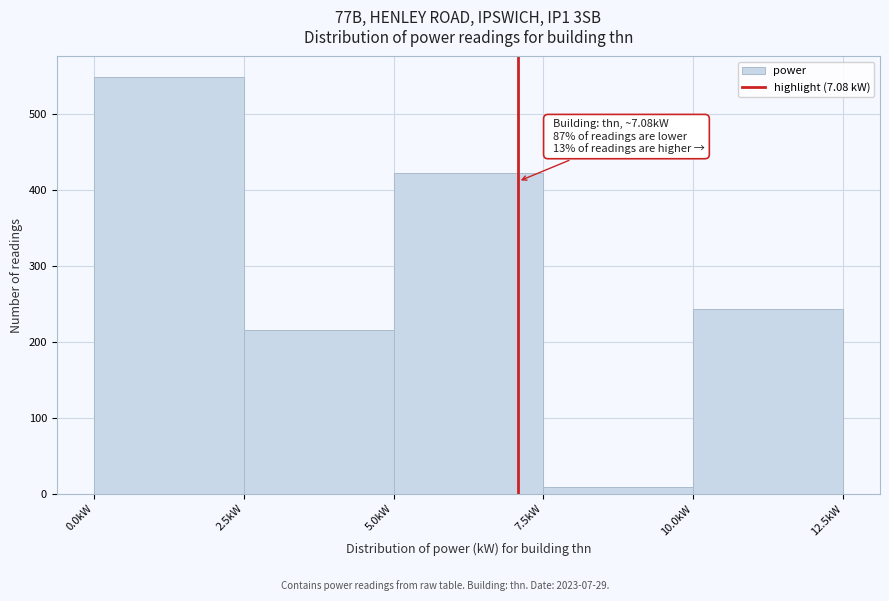

Over which range of the x-axis is the bar tallest?

0.0 to 2.5